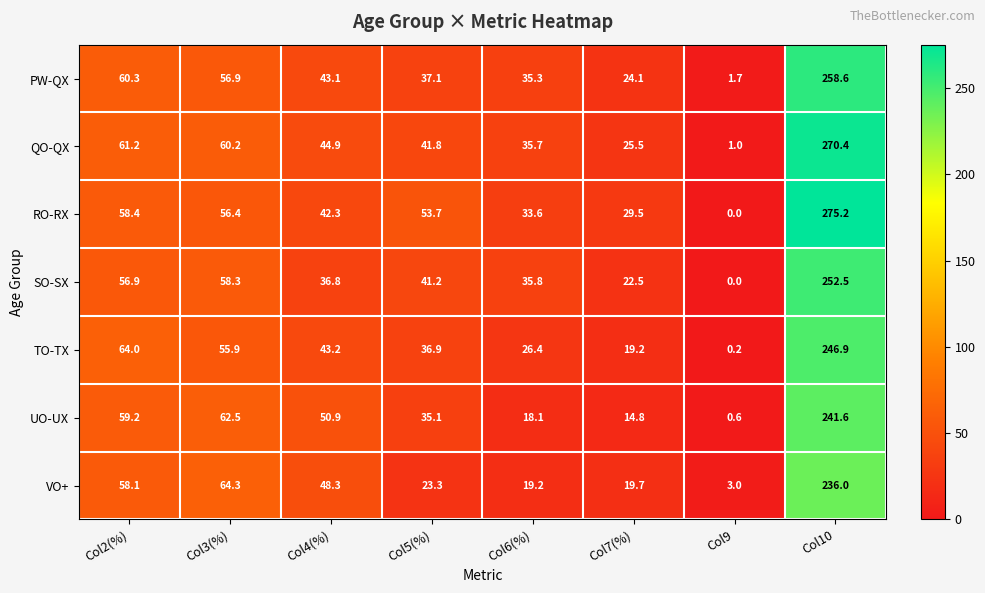

The UO-UX series shows 0.6 at Col9. True or false?

True